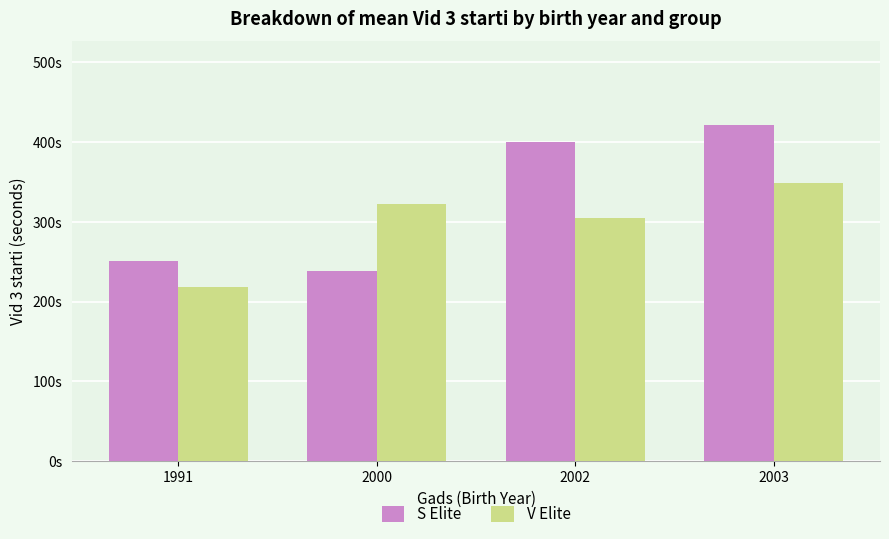

What are all the series names shown in the legend?

S Elite, V Elite